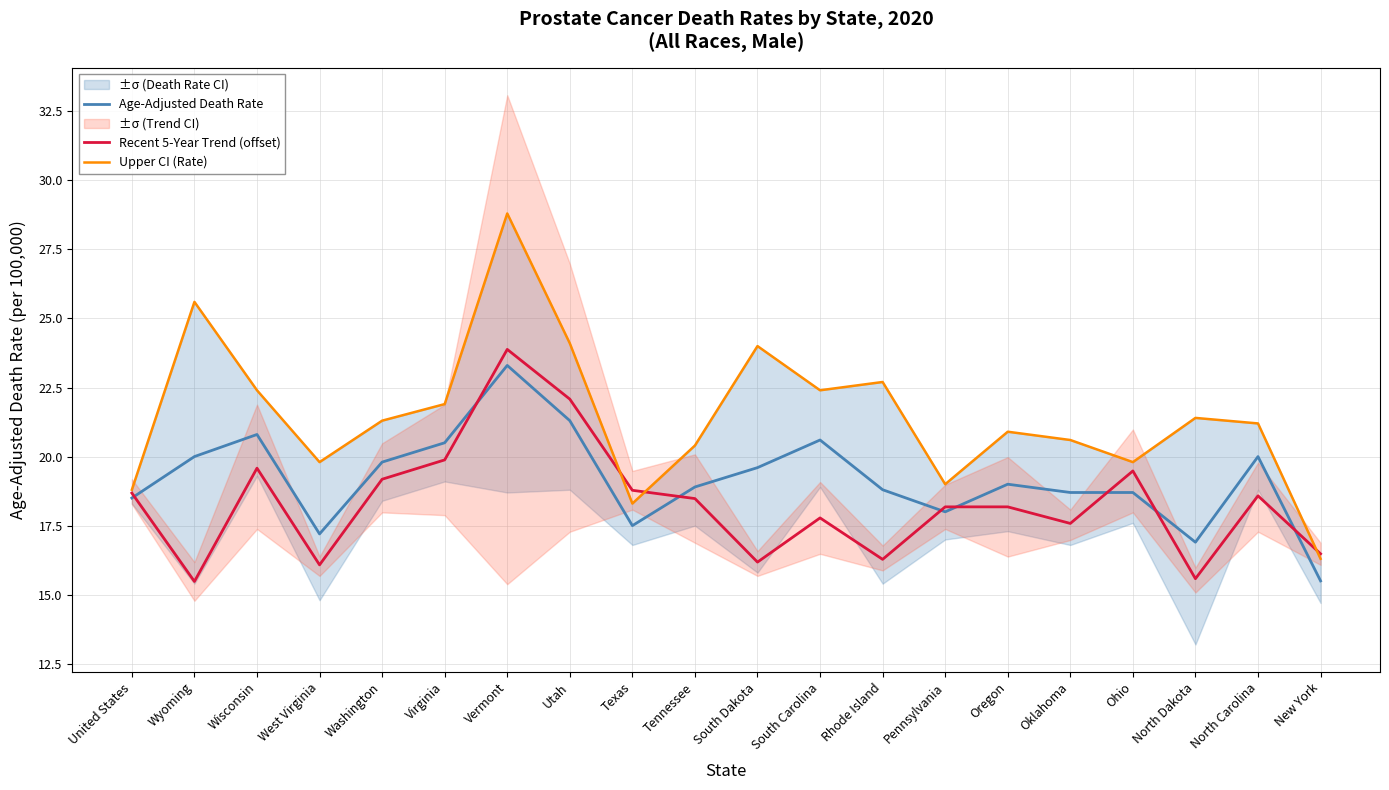

What is the difference between the highest and lowest values at Virginia?

2.0